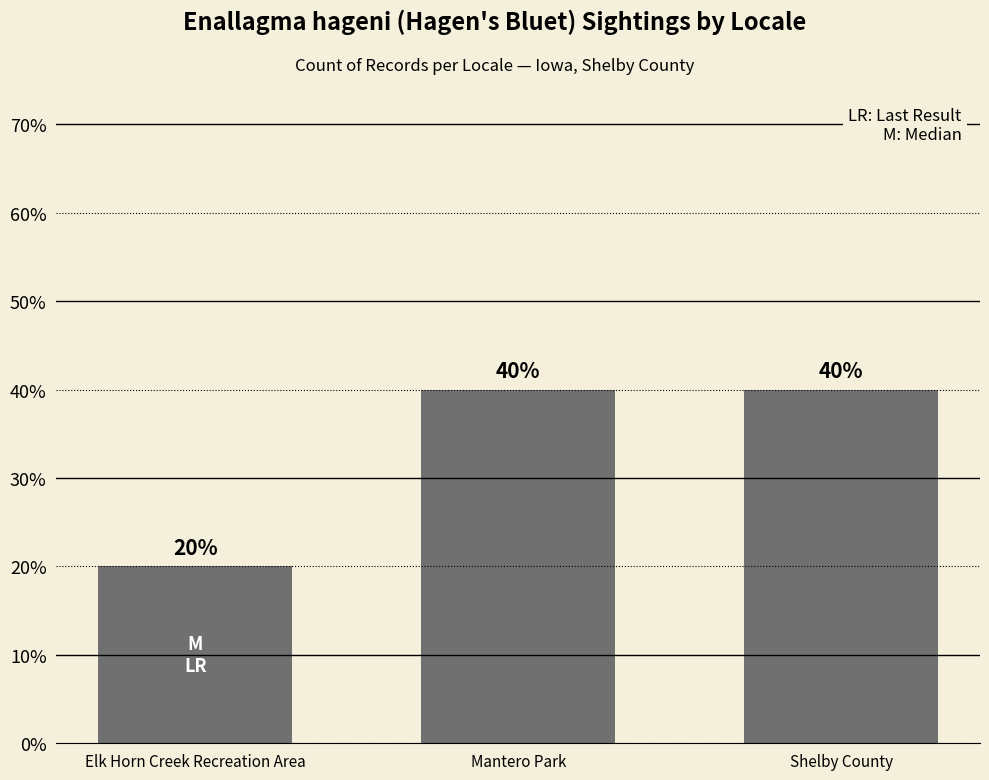

Is it true that the value at Mantero Park is 0.2?

False